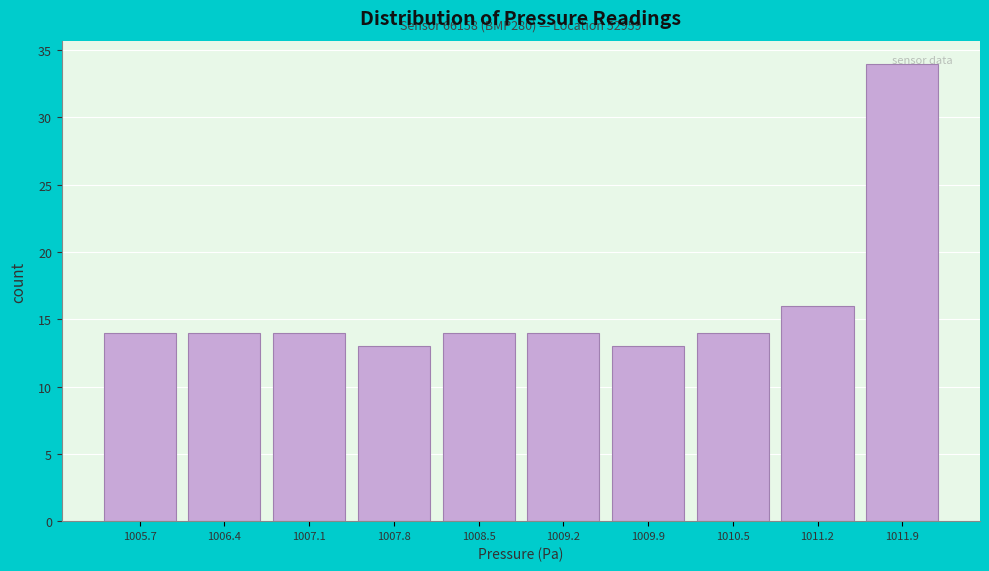

At which category does the chart reach its peak across all series?

1011.9